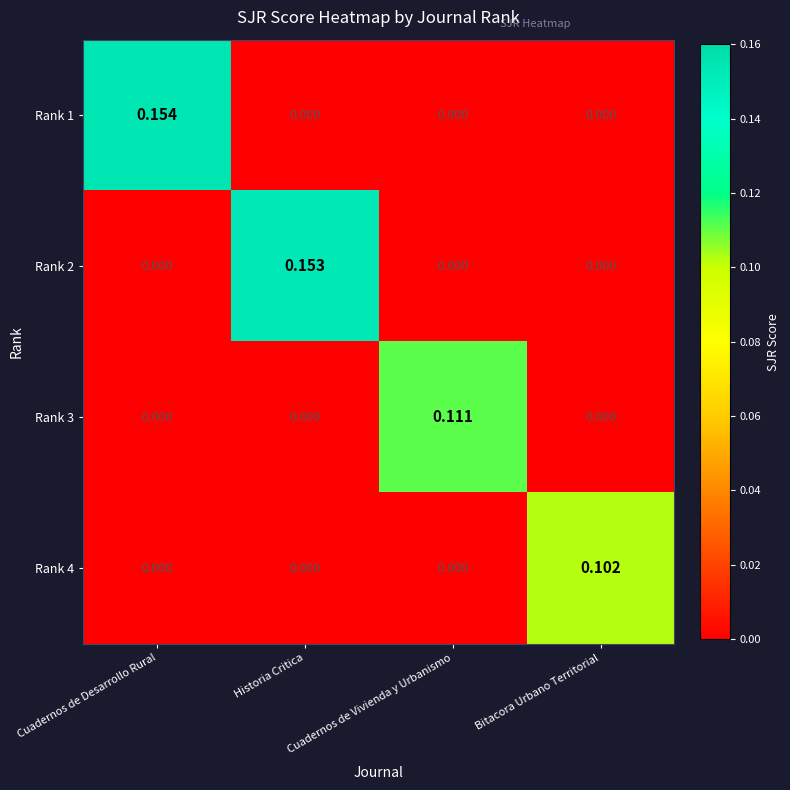

At which category is the sum across all series the highest?

Cuadernos de Desarrollo Rural